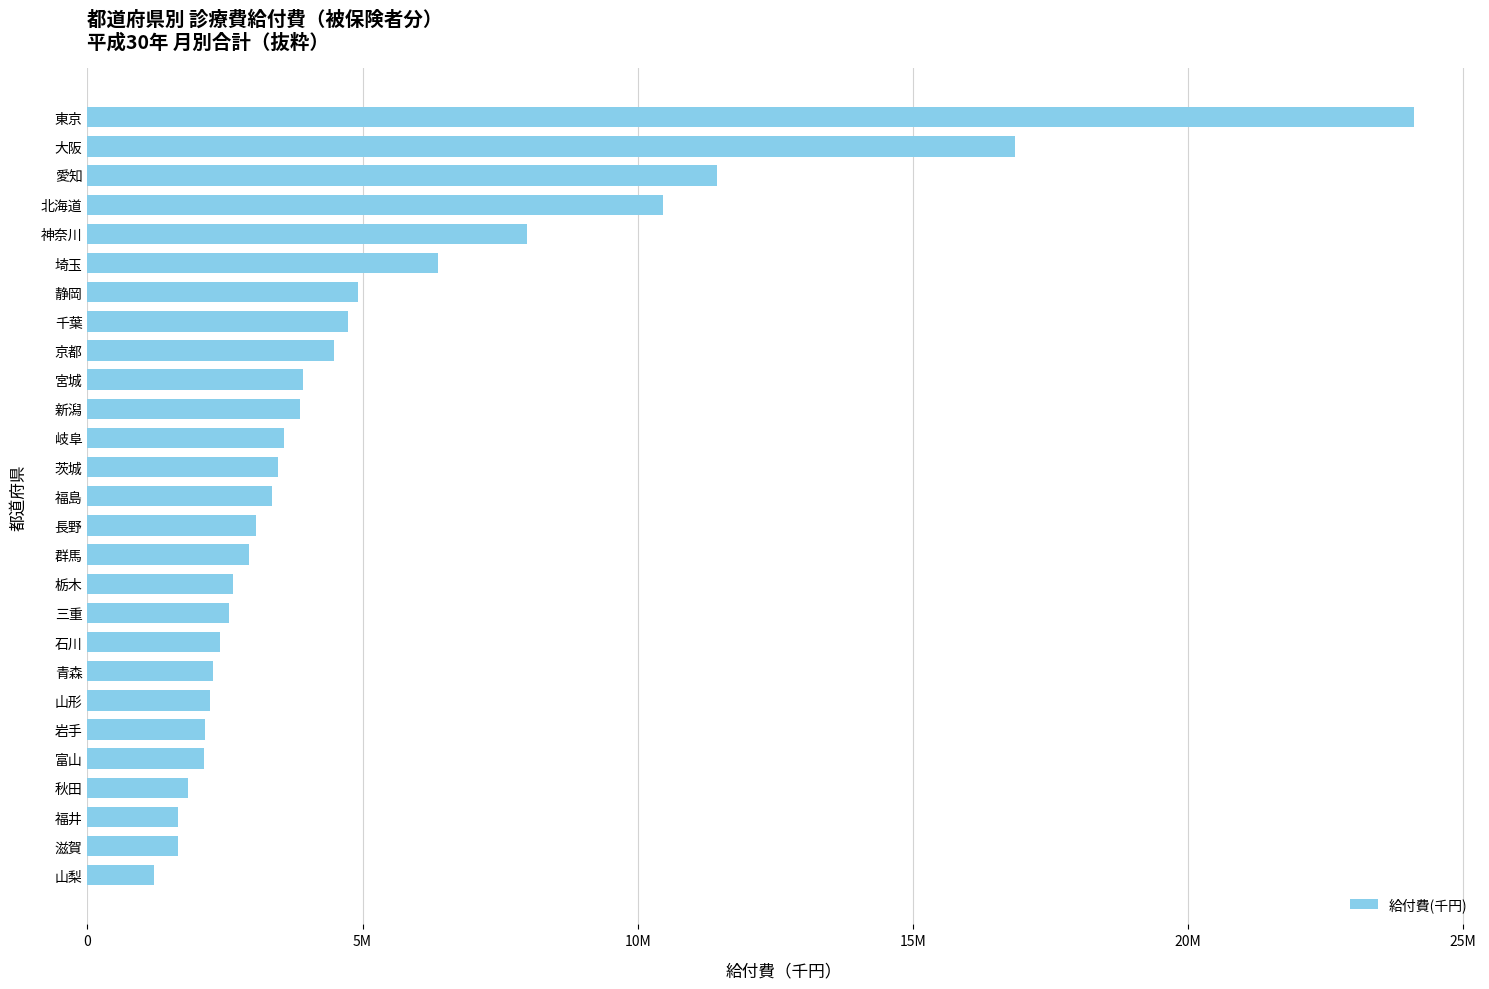

Are the bars horizontal?

Yes